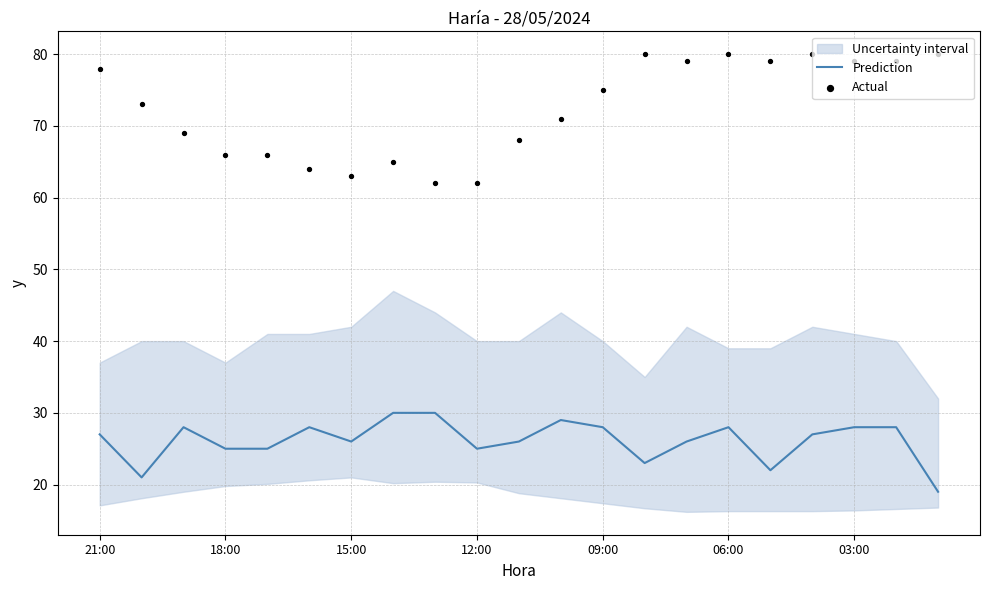

At how many categories does at least one series exceed 40?

21